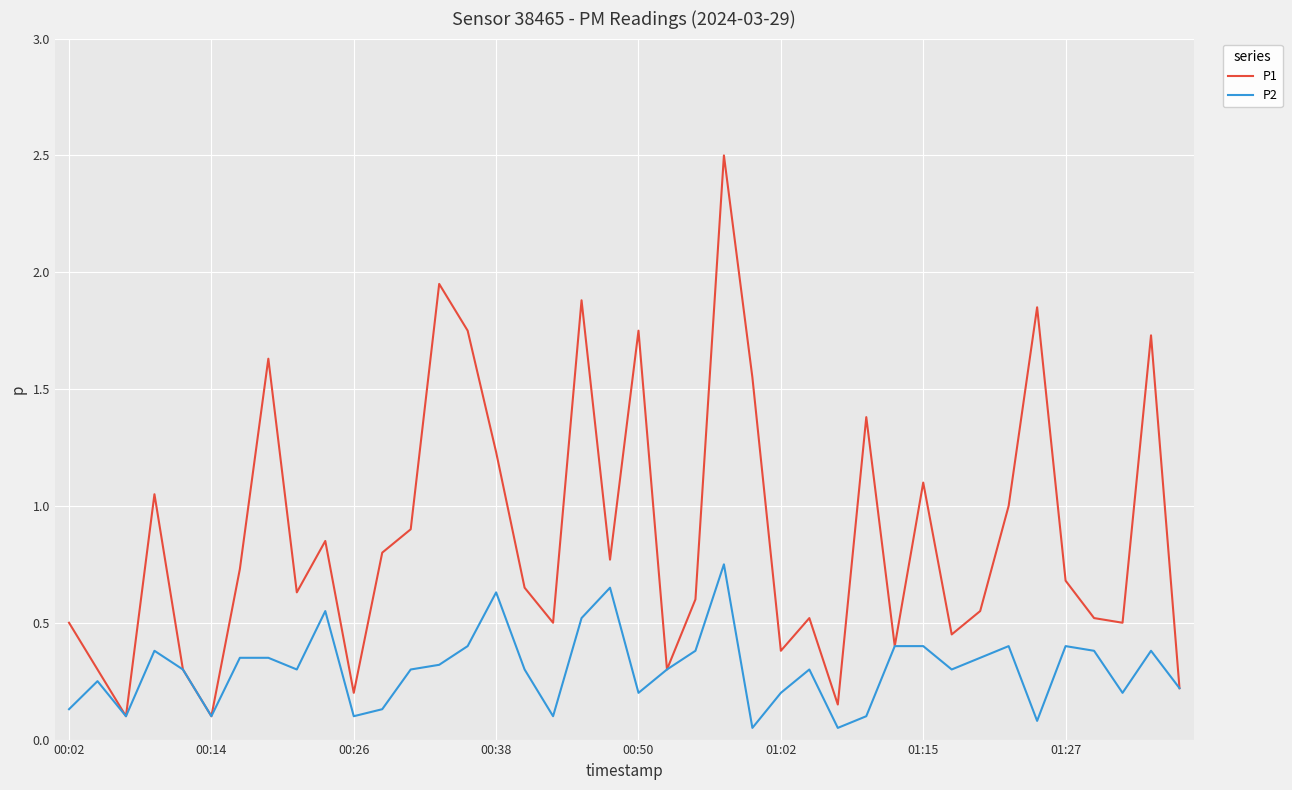

What is the greatest value displayed?

2.5